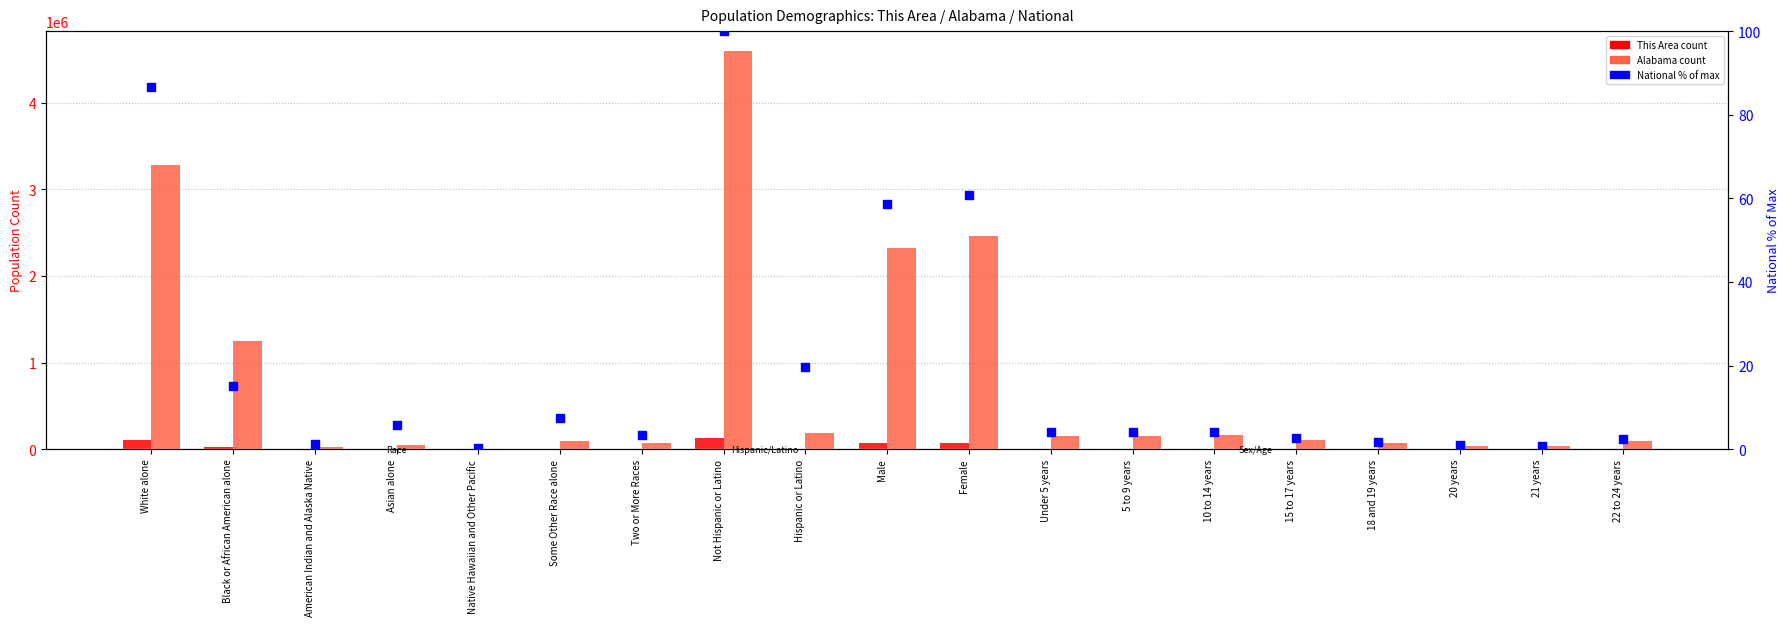

At how many categories does at least one series exceed 1963771?

4